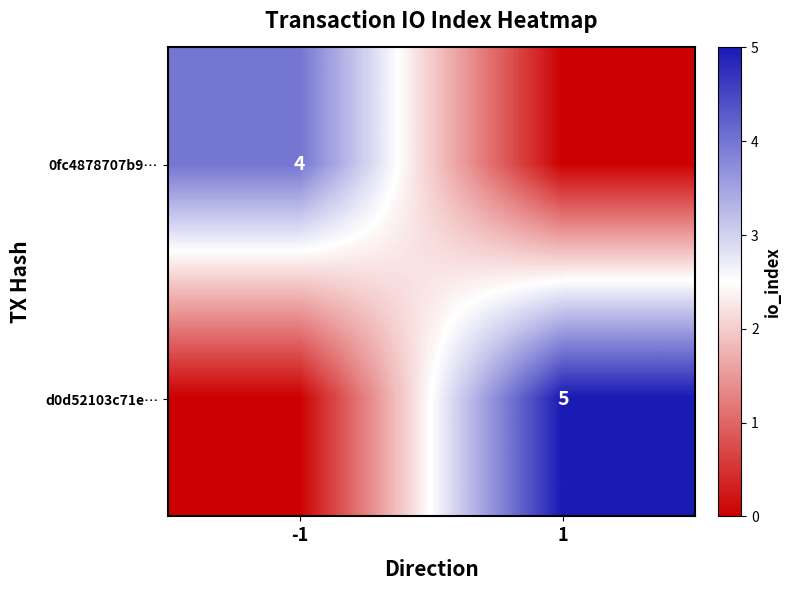

Between 1 and -1, which is larger?

-1